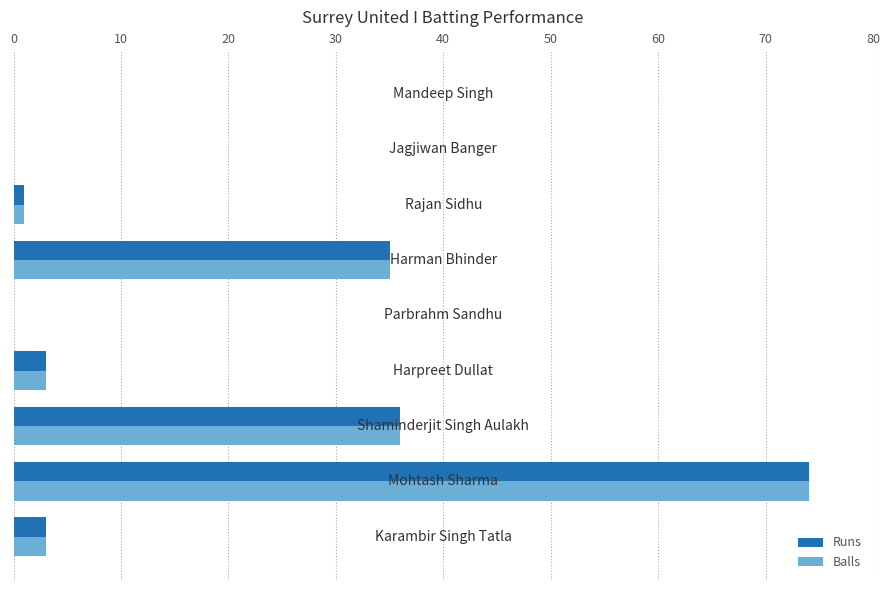

What is the maximum value shown in the chart?

74